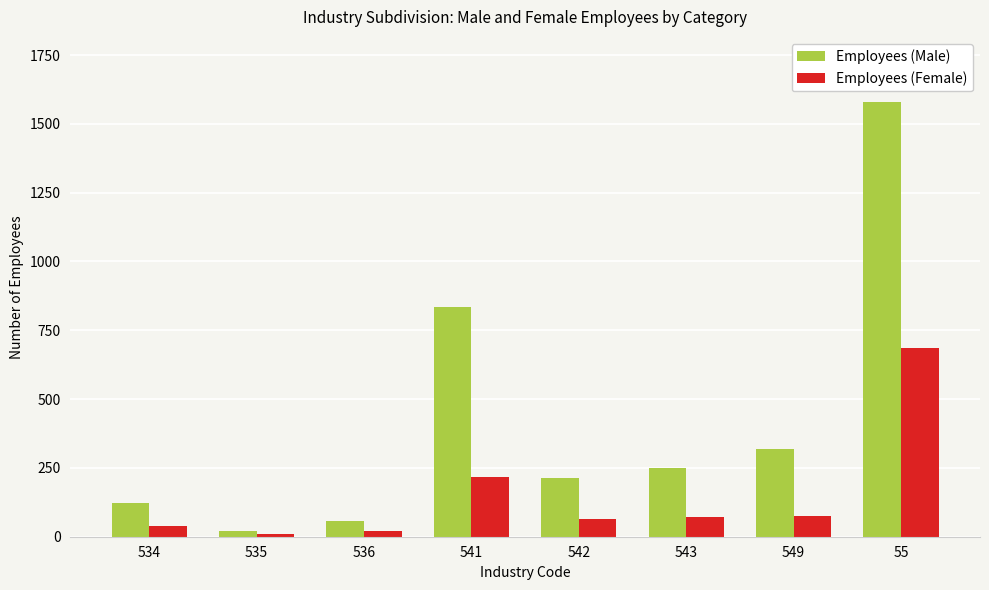

How many distinct data groups are displayed?

2